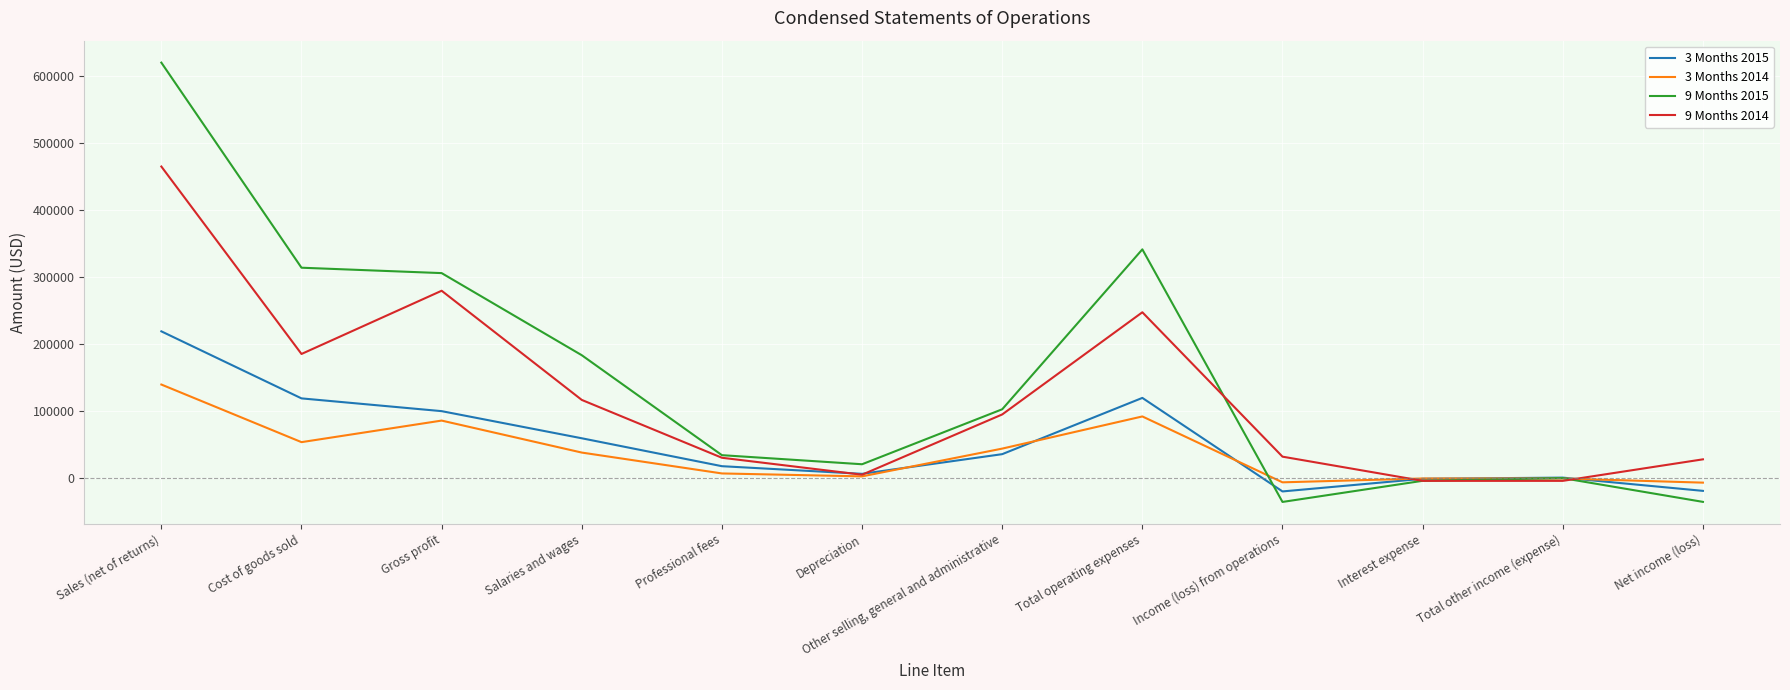

Rank the series by their maximum value, from lowest to highest.

3 Months 2014, 3 Months 2015, 9 Months 2014, 9 Months 2015